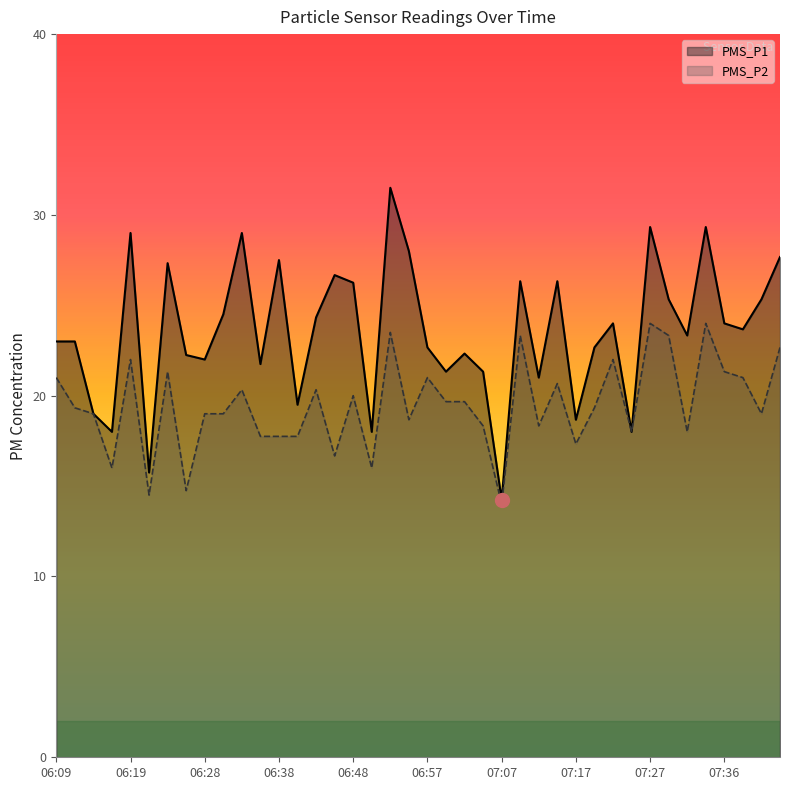

What are all the series names shown in the legend?

PMS_P1, PMS_P2